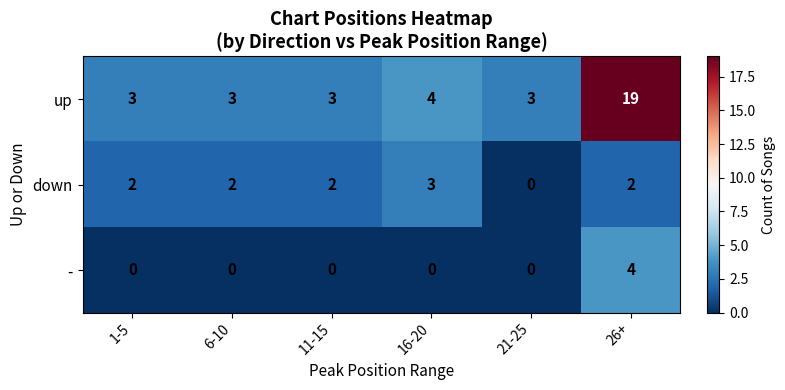

Between 6-10 and 21-25, which series saw the biggest shift?

down